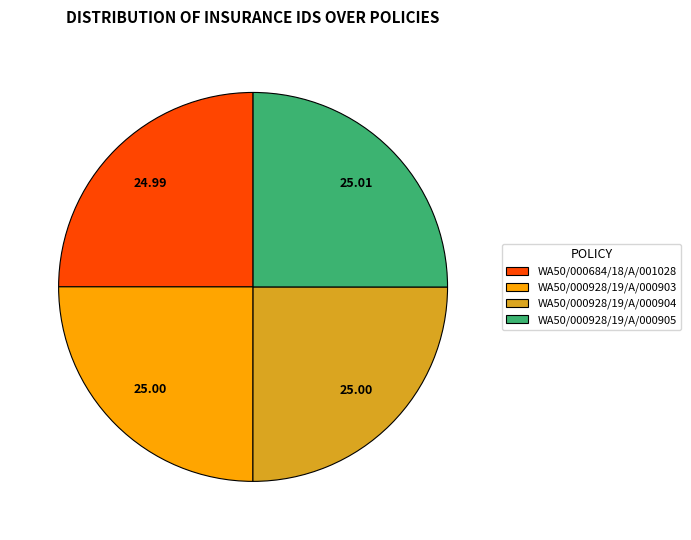

Does any single category account for the majority?

No